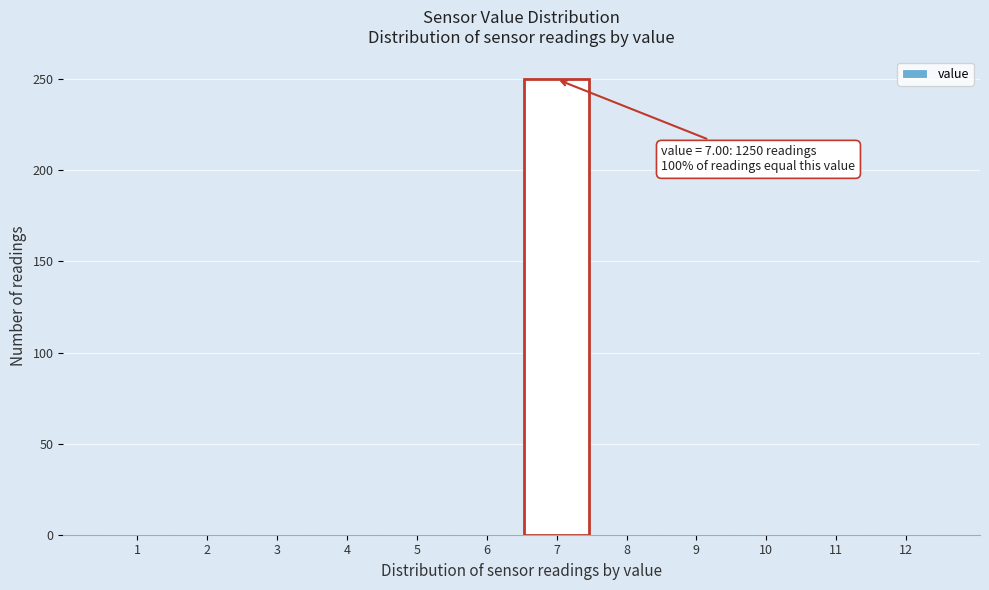

Reading right to left, transcribe all the data shown in this chart.

12=0	11=0	10=0	9=0	8=0	7=250	6=0	5=0	4=0	3=0	2=0	1=0